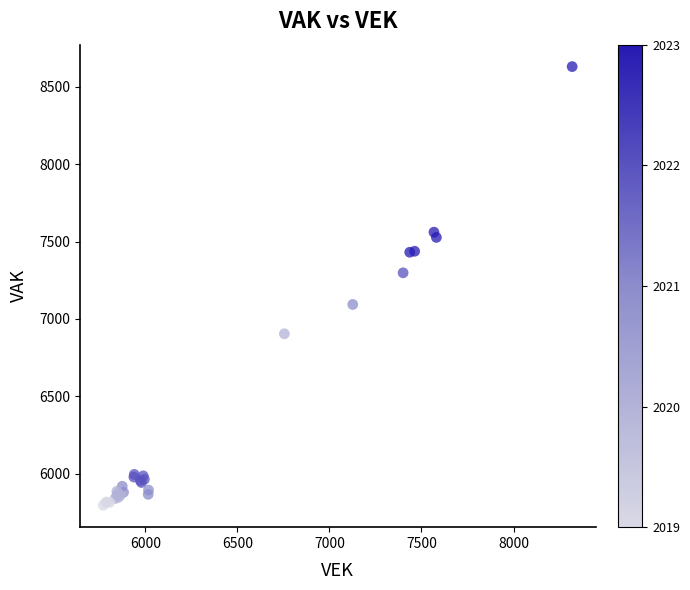

What Y value in the scatter plot is closest to 7213?

7297.9